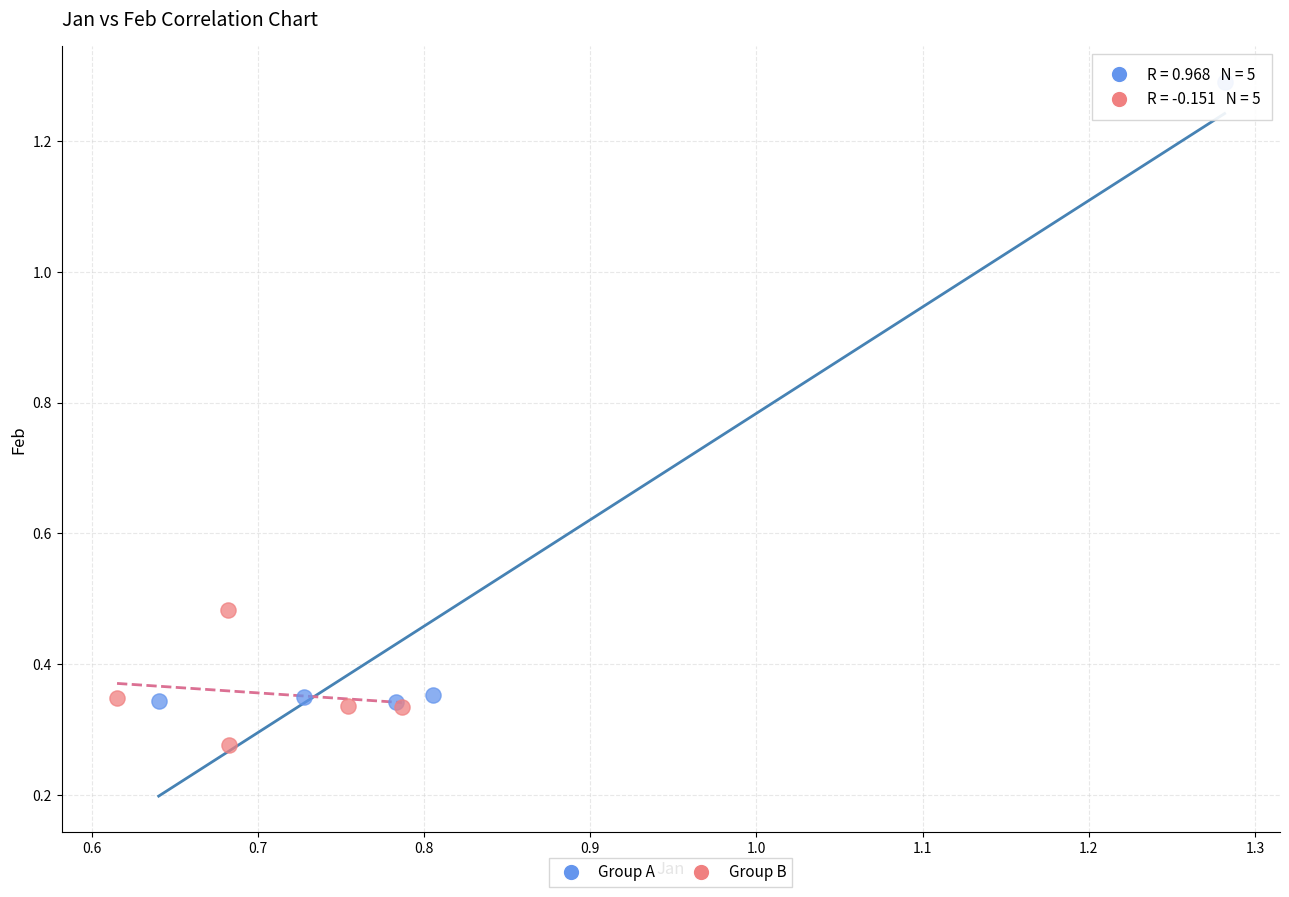

Which series has the widest spread of Y values?

Group A